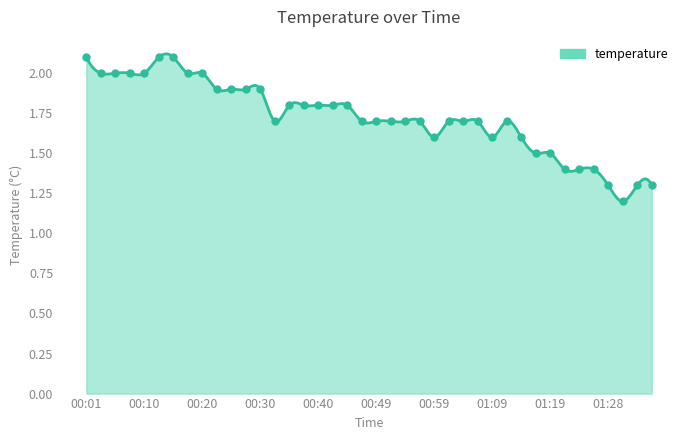

Approximately how many times larger is the value at 00:10 compared to 00:35?

1.1